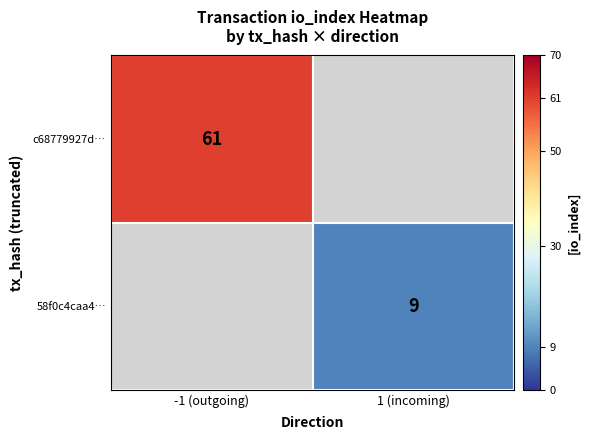

True or false: c68779927d… has a value of 61 at -1 (outgoing).

True